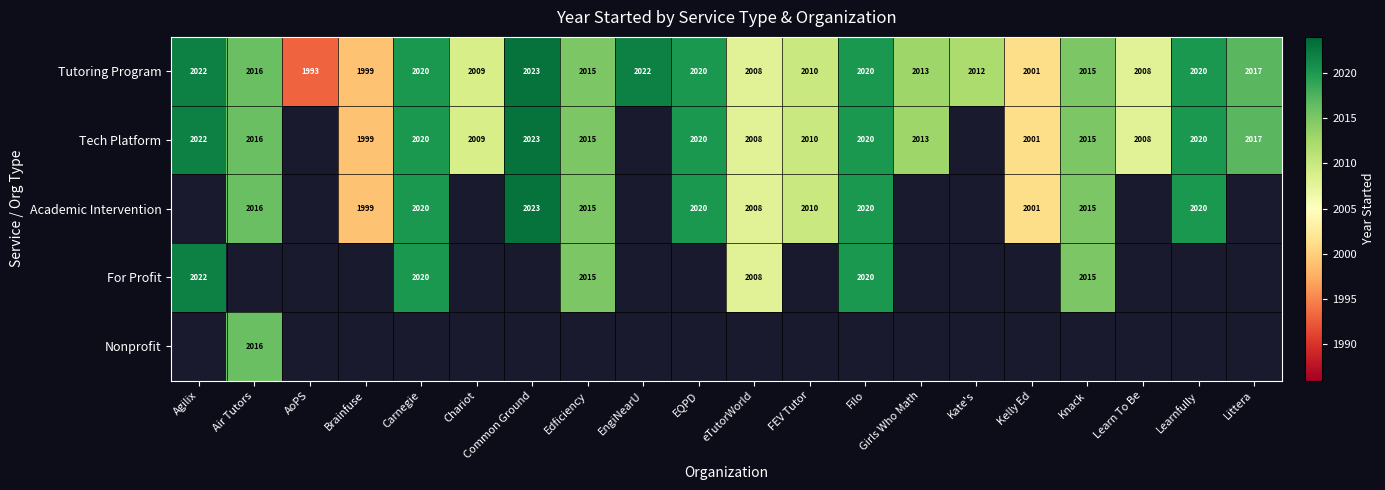

Which label corresponds to the largest value in the chart?

Common Ground